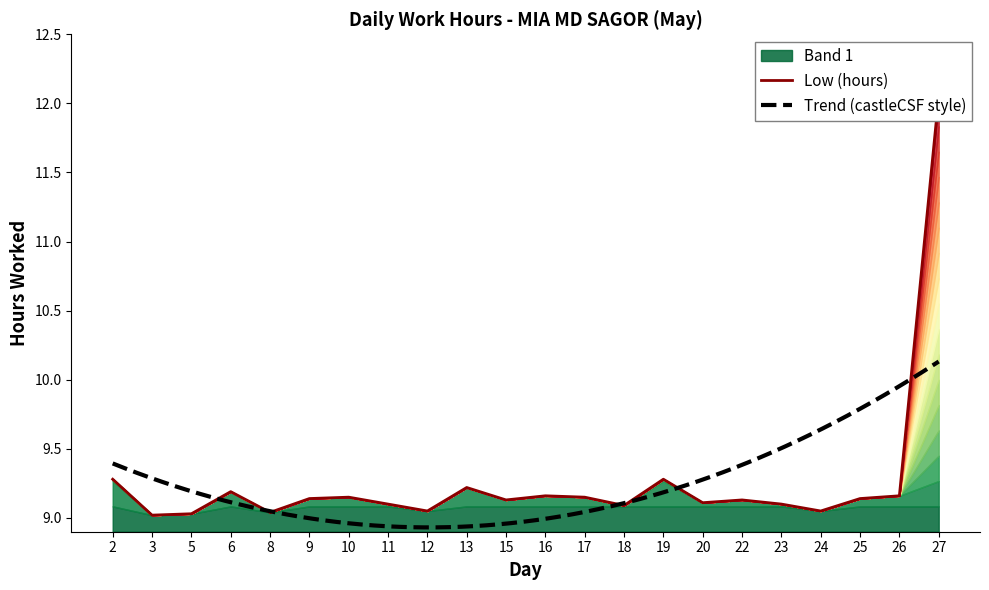

What is the value of the 12th point from the left?

9.2